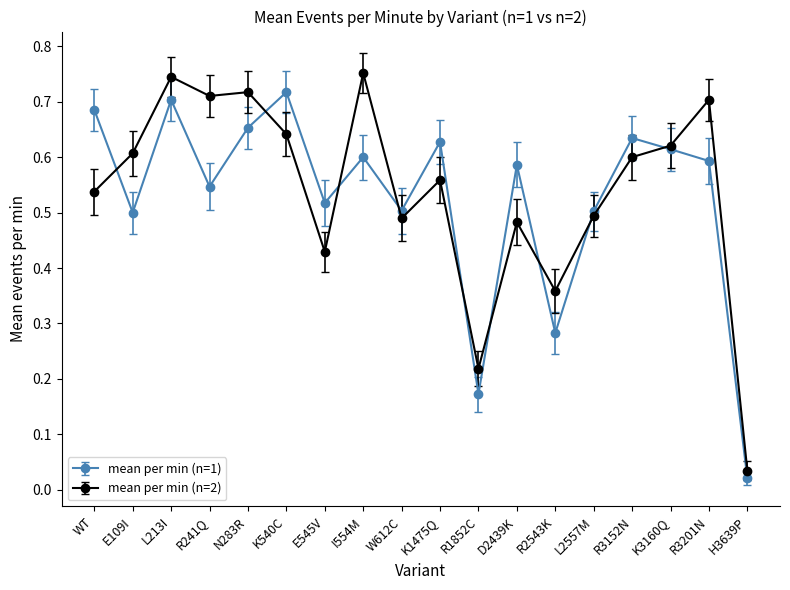

Does the chart display data point markers on the line(s)?

Yes